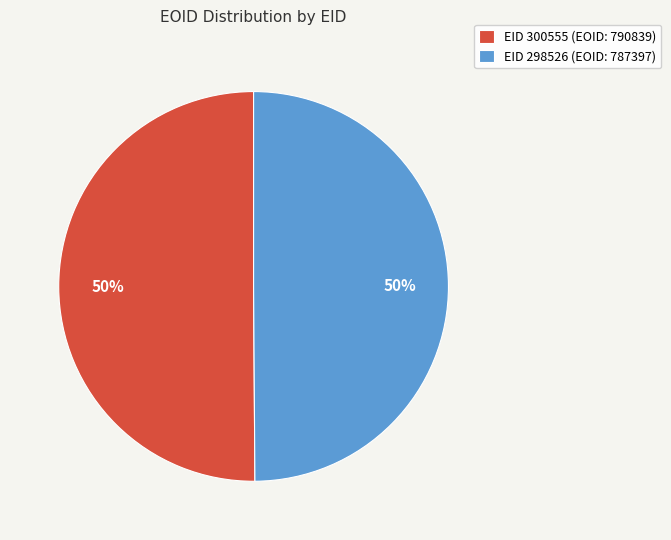

To the nearest percent, what is the average slice percentage?

50%